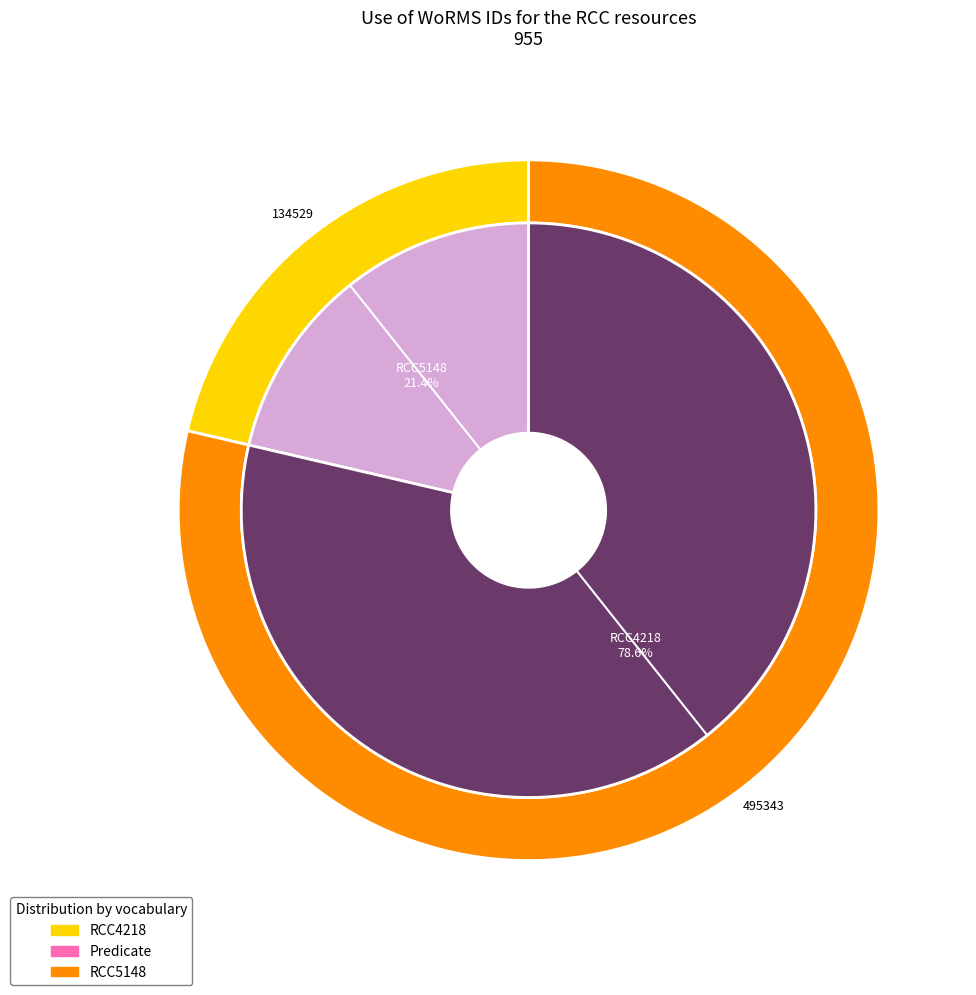

Count the number of slices in the pie.

2